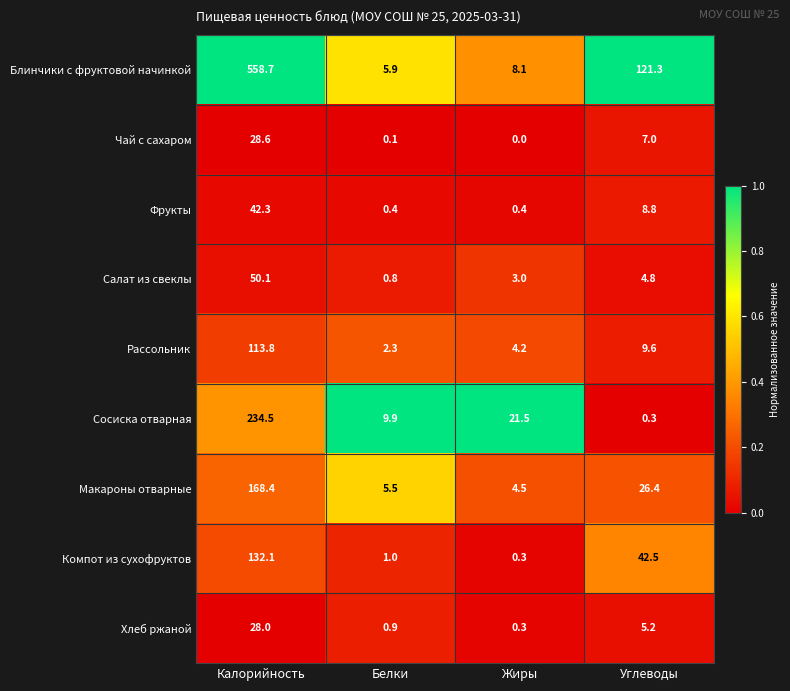

Which category has the lowest value across all series?

Жиры